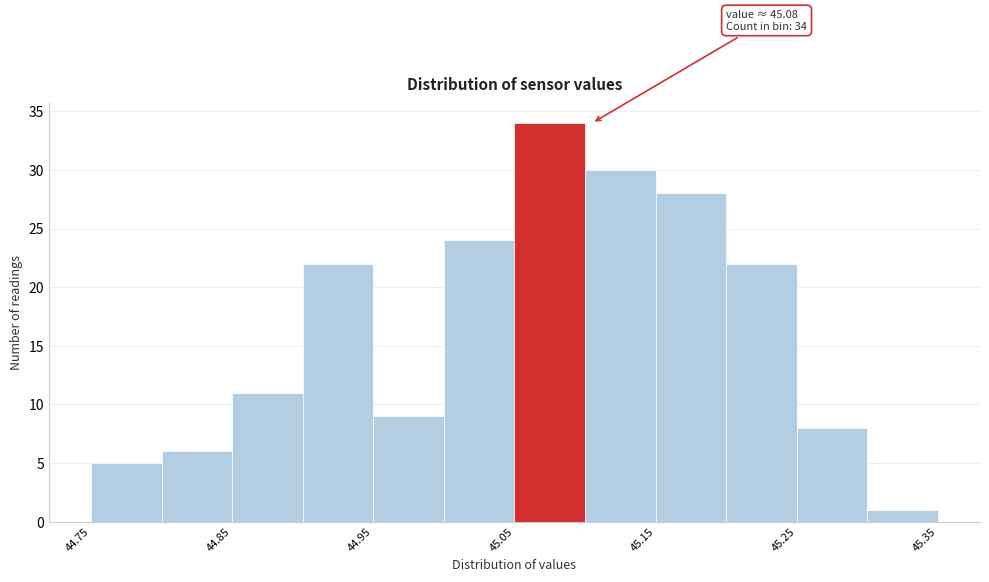

Over which range of the x-axis is the bar tallest?

45.05 to 45.10